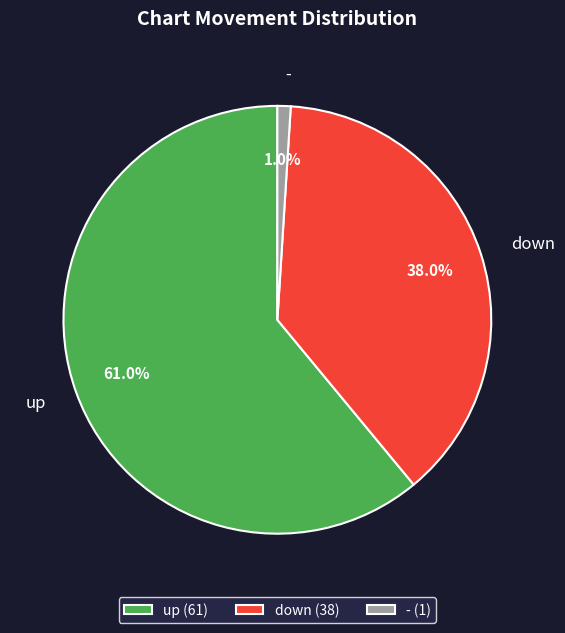

Rank the categories by value from lowest to highest.

-, down, up